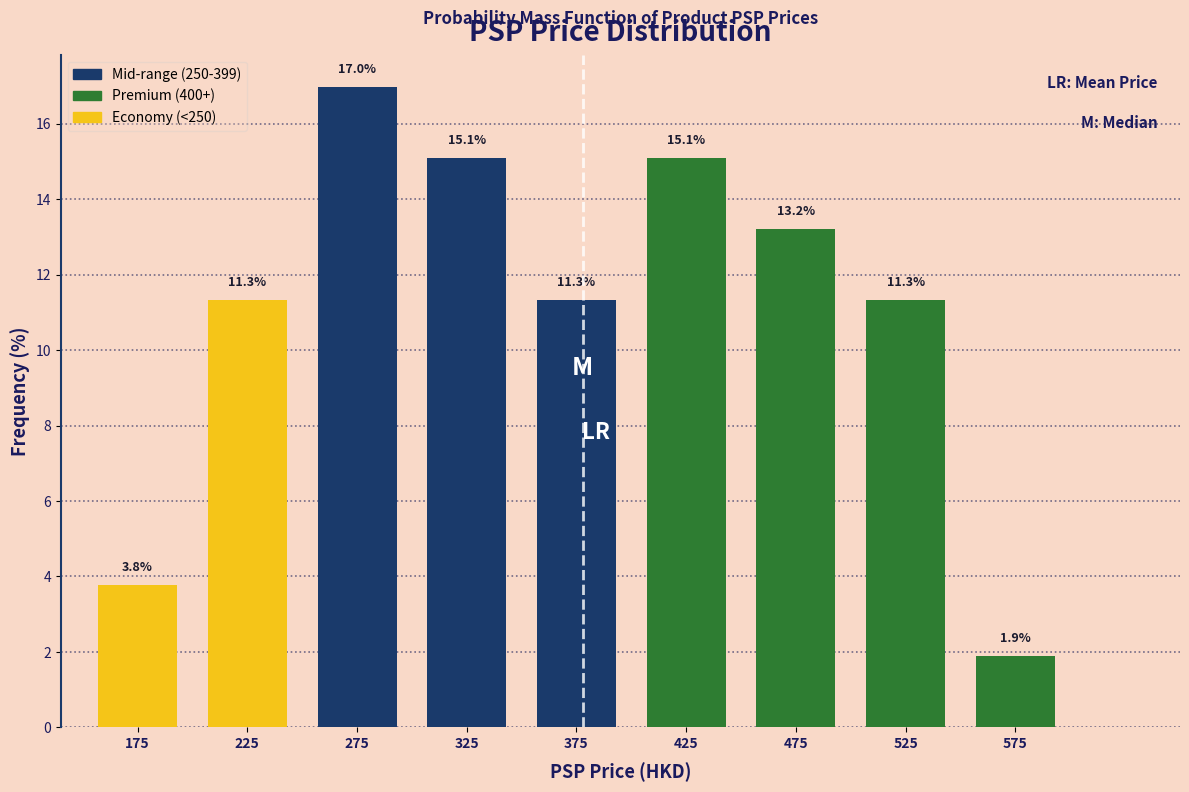

How tall is the bar that spans 250 to 300 on the x-axis?

17.0